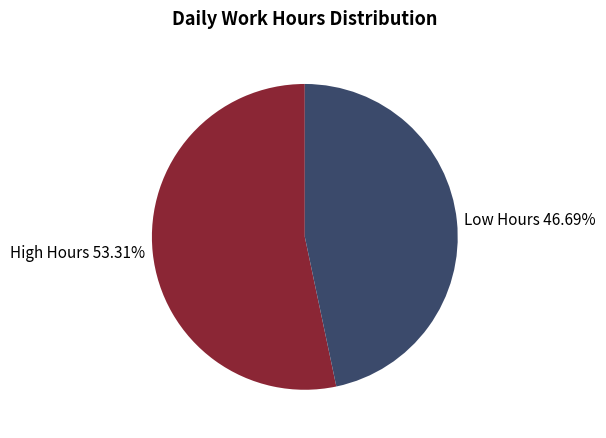

Rank the categories by value from highest to lowest.

High Hours 53.31%, Low Hours 46.69%